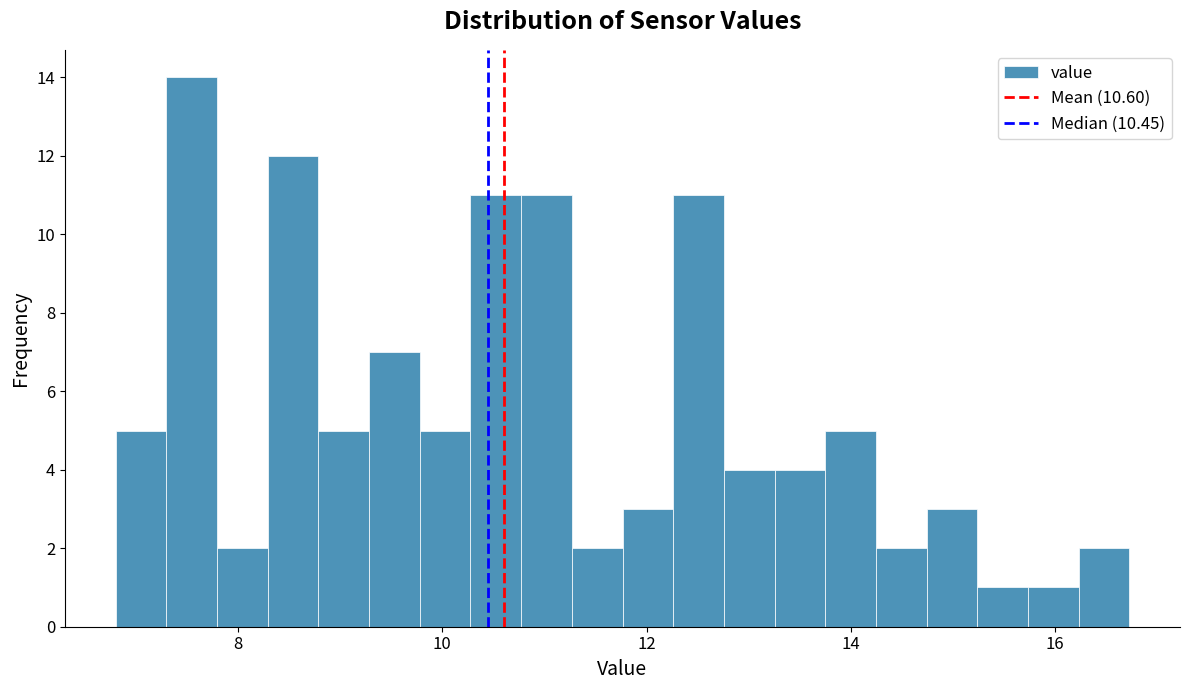

Read against the x-axis, roughly where is the centre of the tallest bar?

7.6